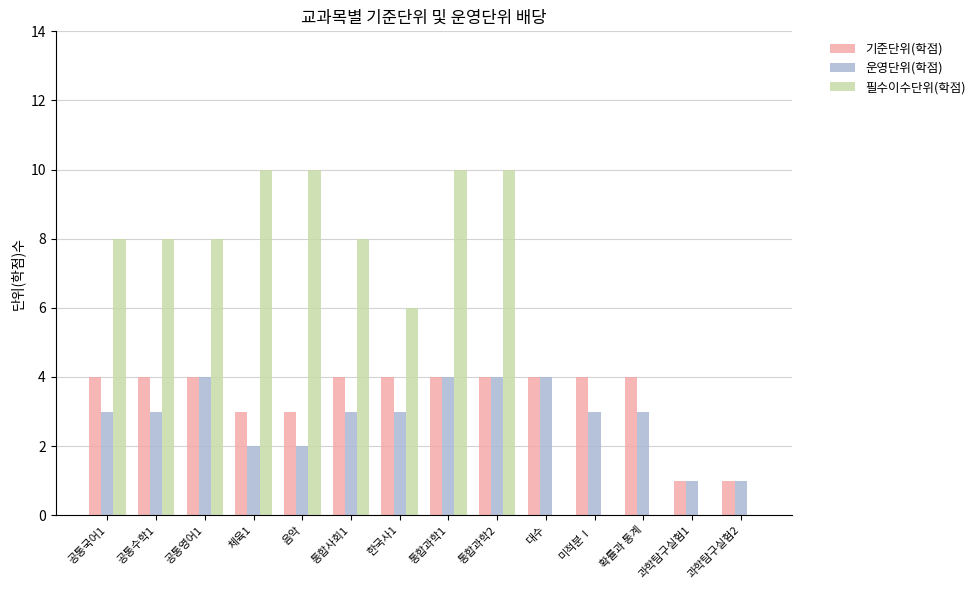

What is the greatest value displayed?

10